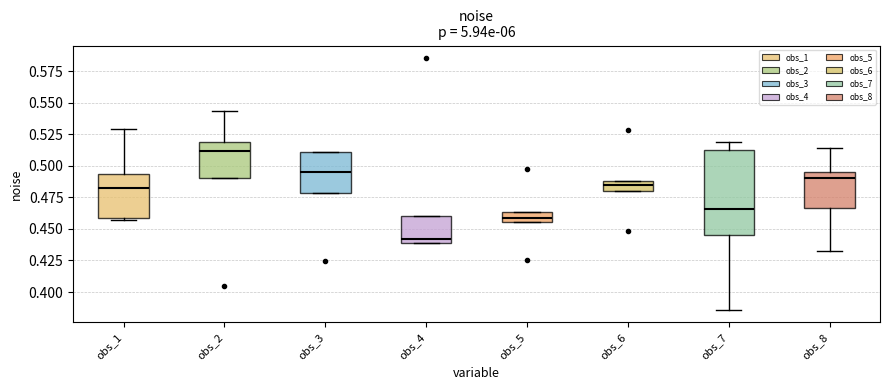

Which box is the tallest, from its lower edge to its upper edge?

obs_7